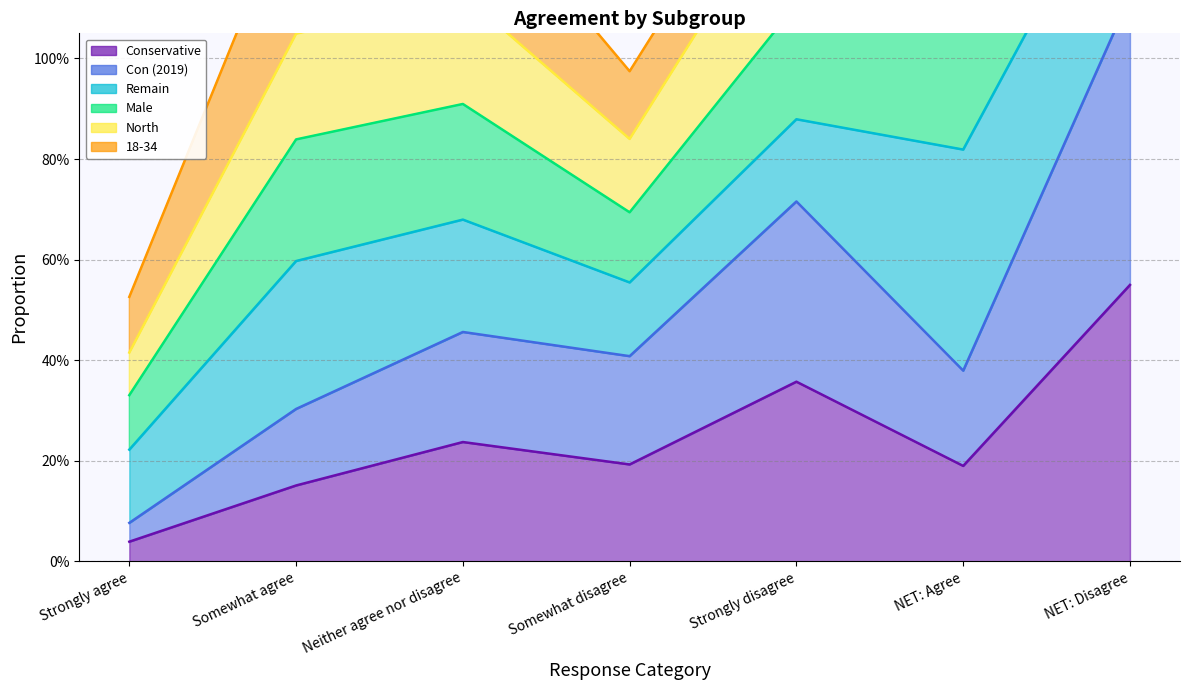

What is the value of the Con (2019) point at the 6th from the left?

0.4